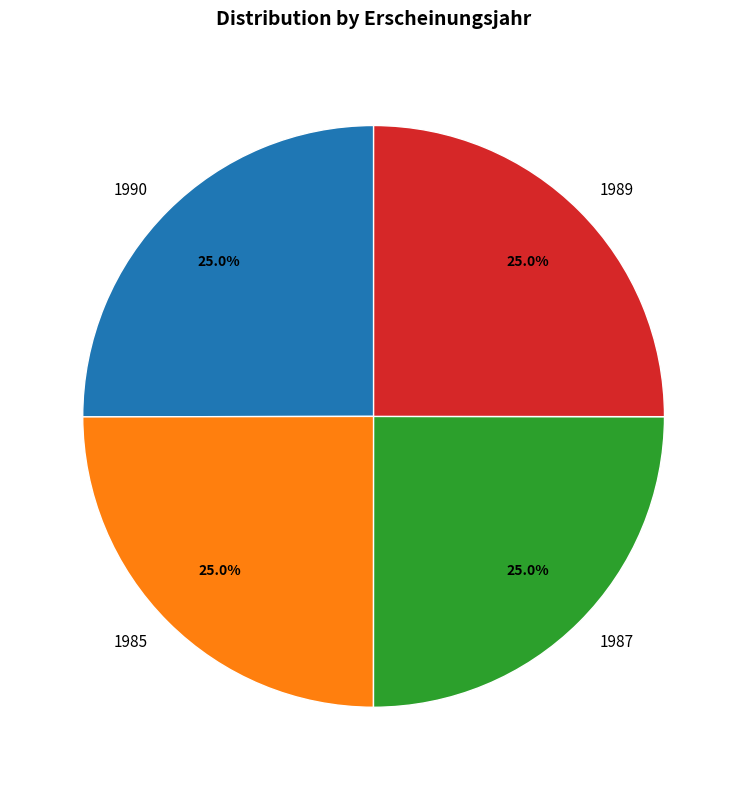

What is the ratio of the value at 1985 to the value at 1990?

1.0